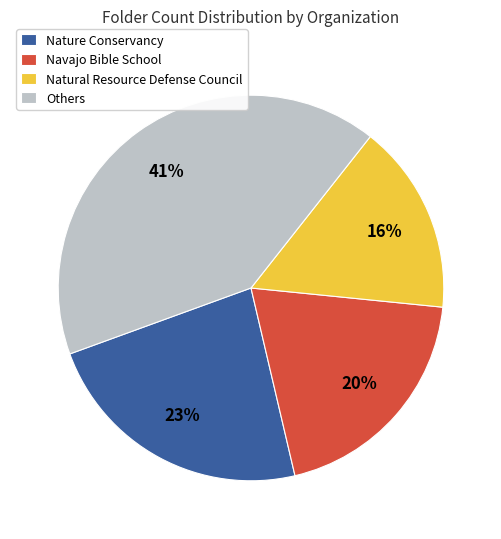

What is the smallest slice in the pie chart?

Natural Resource Defense Council